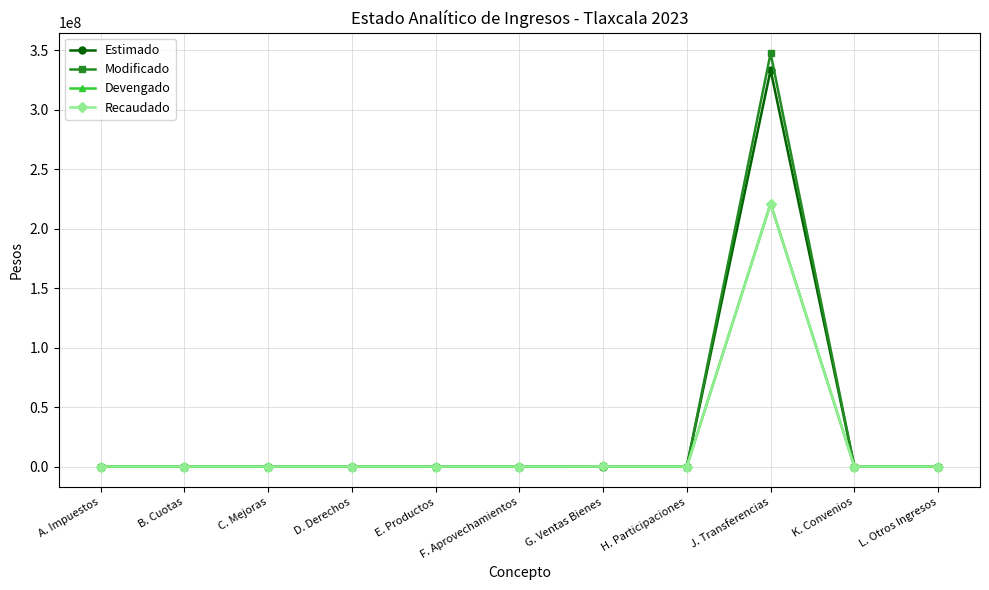

What are all the series names shown in the legend?

Estimado, Modificado, Devengado, Recaudado